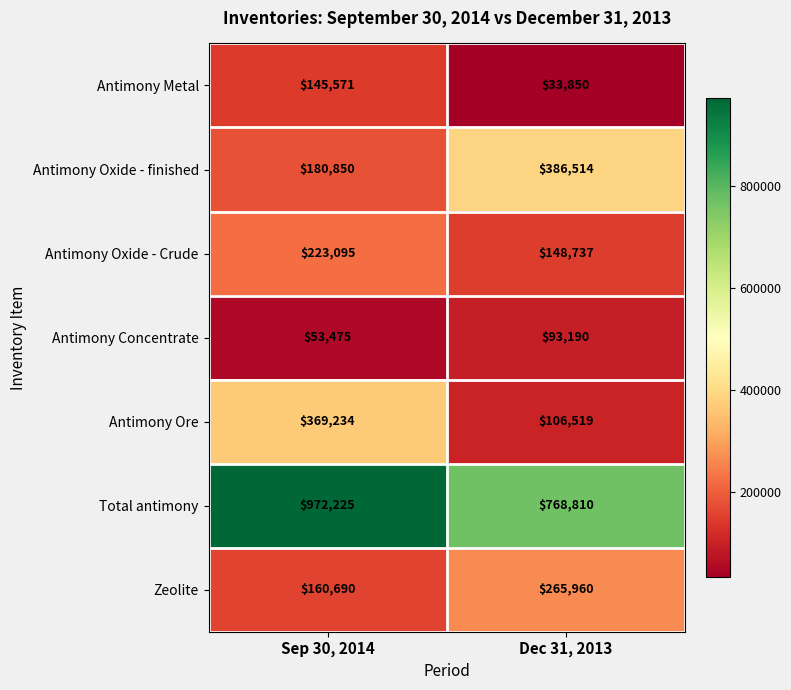

What is the spread (max minus min) of values at Sep 30, 2014?

918750